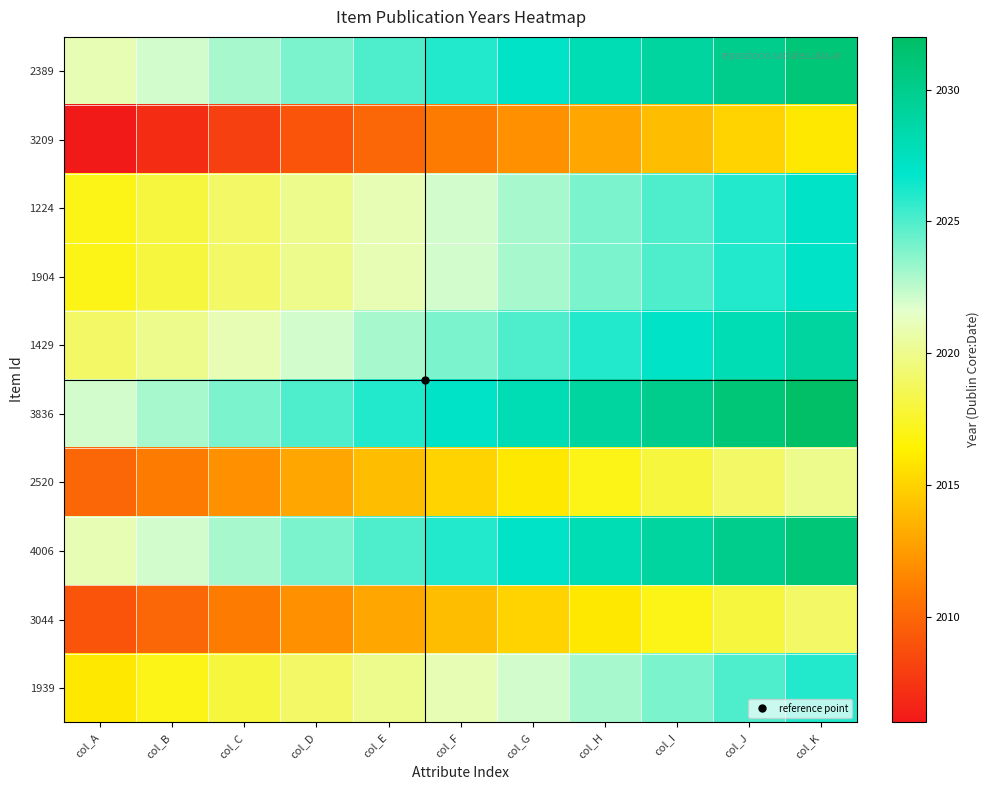

Reading left to right, what are all the values shown in this chart?

2389: col_A=2021	col_B=2022	col_C=2023	col_D=2024	col_E=2025	col_F=2026	col_G=2027	col_H=2028	col_I=2029	col_J=2030	col_K=2031
3209: col_A=2006	col_B=2007	col_C=2008	col_D=2009	col_E=2010	col_F=2011	col_G=2012	col_H=2013	col_I=2014	col_J=2015	col_K=2016
1224: col_A=2017	col_B=2018	col_C=2019	col_D=2020	col_E=2021	col_F=2022	col_G=2023	col_H=2024	col_I=2025	col_J=2026	col_K=2027
1904: col_A=2017	col_B=2018	col_C=2019	col_D=2020	col_E=2021	col_F=2022	col_G=2023	col_H=2024	col_I=2025	col_J=2026	col_K=2027
1429: col_A=2019	col_B=2020	col_C=2021	col_D=2022	col_E=2023	col_F=2024	col_G=2025	col_H=2026	col_I=2027	col_J=2028	col_K=2029
3836: col_A=2022	col_B=2023	col_C=2024	col_D=2025	col_E=2026	col_F=2027	col_G=2028	col_H=2029	col_I=2030	col_J=2031	col_K=2032
2520: col_A=2010	col_B=2011	col_C=2012	col_D=2013	col_E=2014	col_F=2015	col_G=2016	col_H=2017	col_I=2018	col_J=2019	col_K=2020
4006: col_A=2021	col_B=2022	col_C=2023	col_D=2024	col_E=2025	col_F=2026	col_G=2027	col_H=2028	col_I=2029	col_J=2030	col_K=2031
3044: col_A=2009	col_B=2010	col_C=2011	col_D=2012	col_E=2013	col_F=2014	col_G=2015	col_H=2016	col_I=2017	col_J=2018	col_K=2019
1939: col_A=2016	col_B=2017	col_C=2018	col_D=2019	col_E=2020	col_F=2021	col_G=2022	col_H=2023	col_I=2024	col_J=2025	col_K=2026